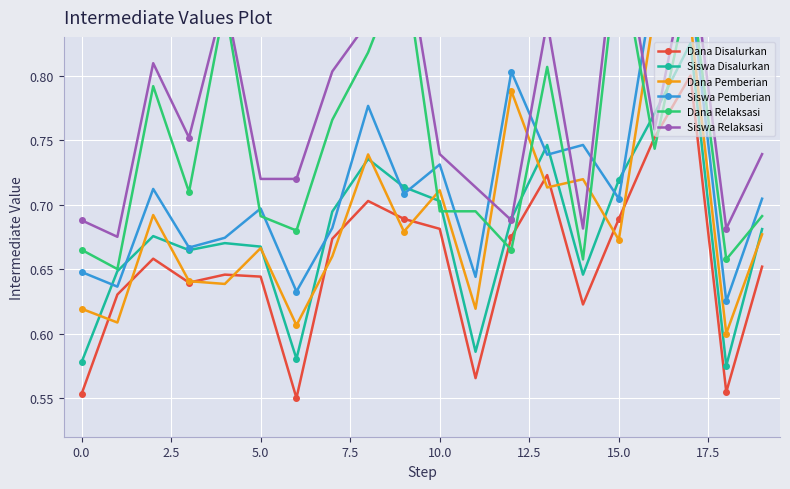

What is the smallest value displayed?

0.6